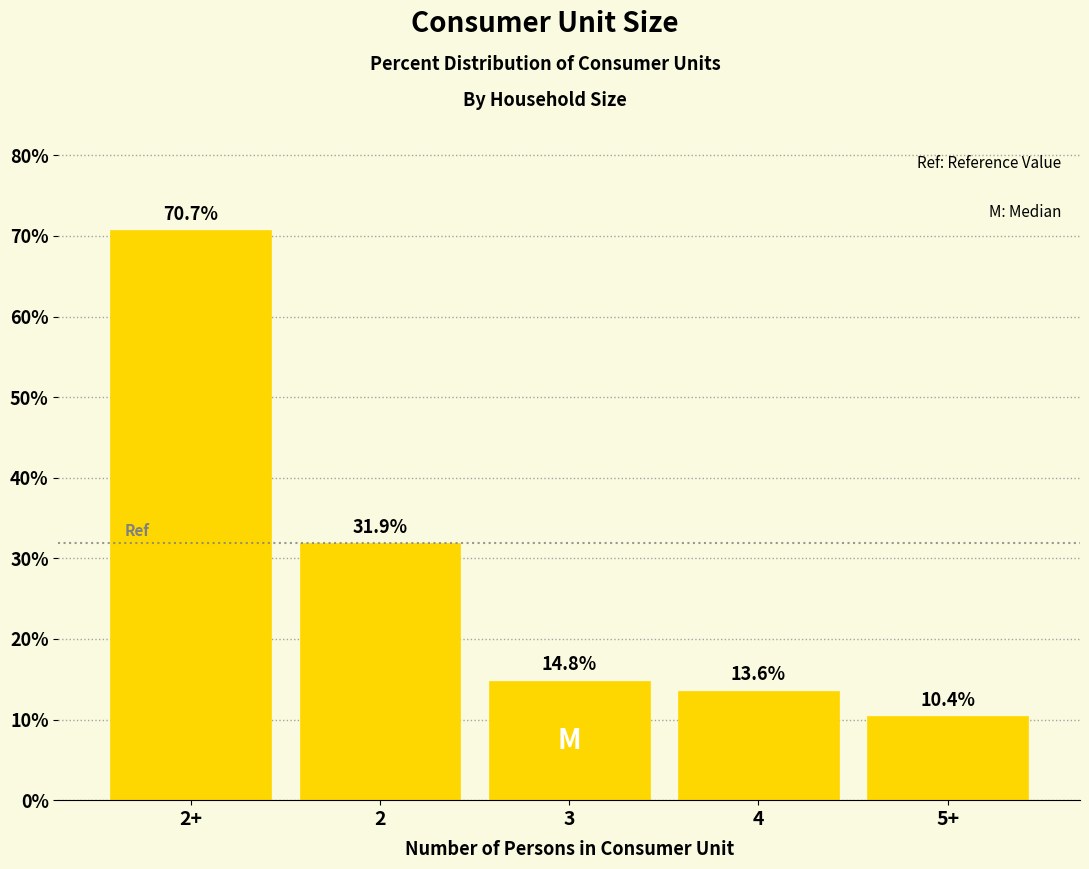

Reading left to right, transcribe all the data shown in this chart.

70.7	31.9	14.8	13.6	10.4